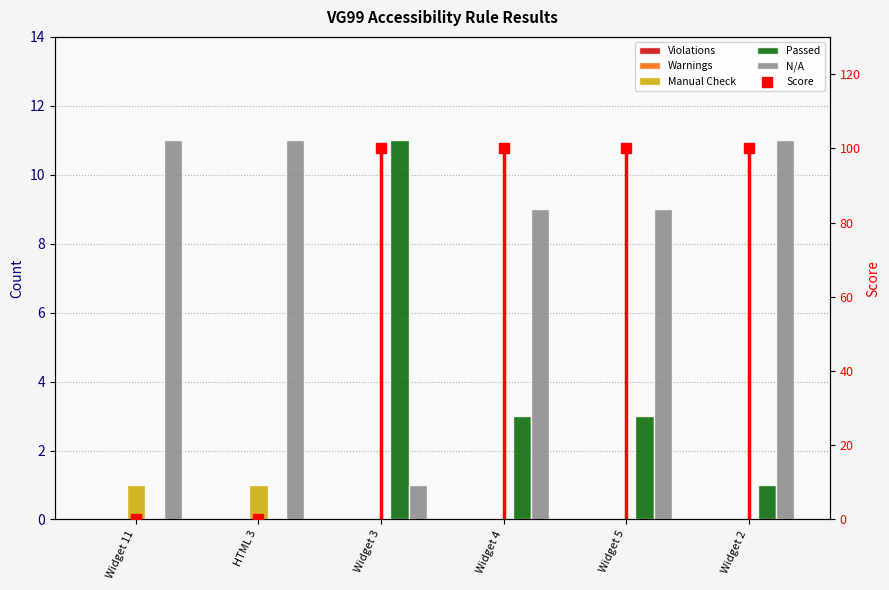

True or false: Passed has a value of 11 at Widget 3.

True